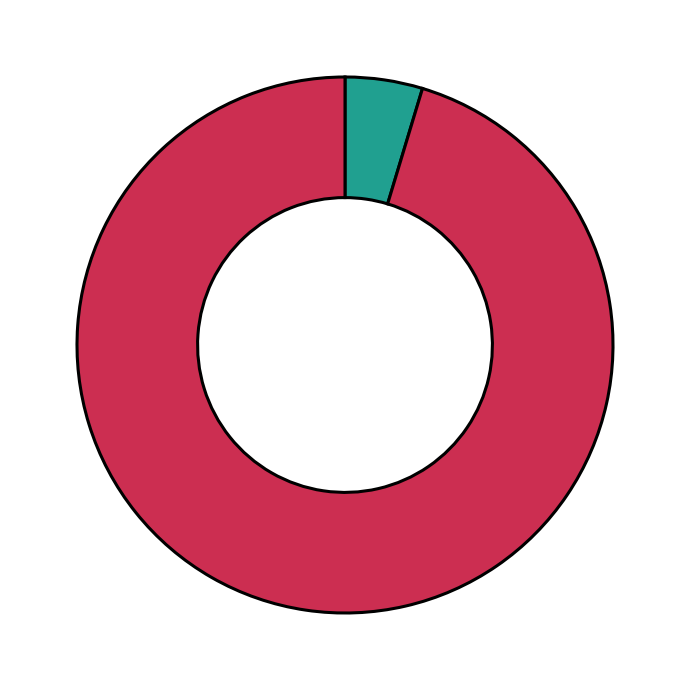

Count the number of slices in the pie.

2